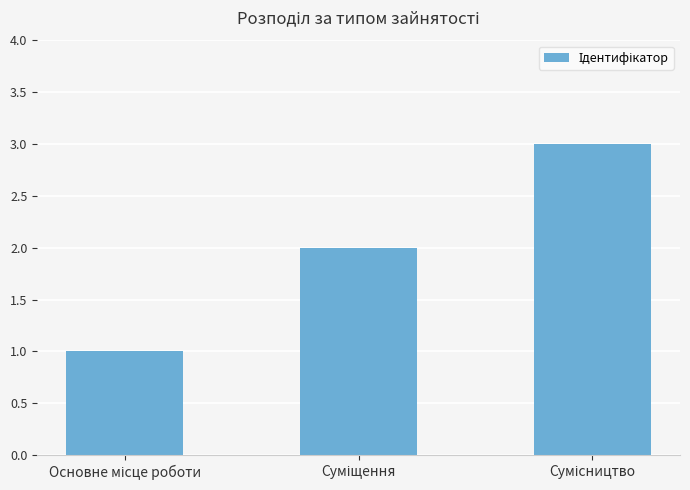

What is the sum of all values?

6